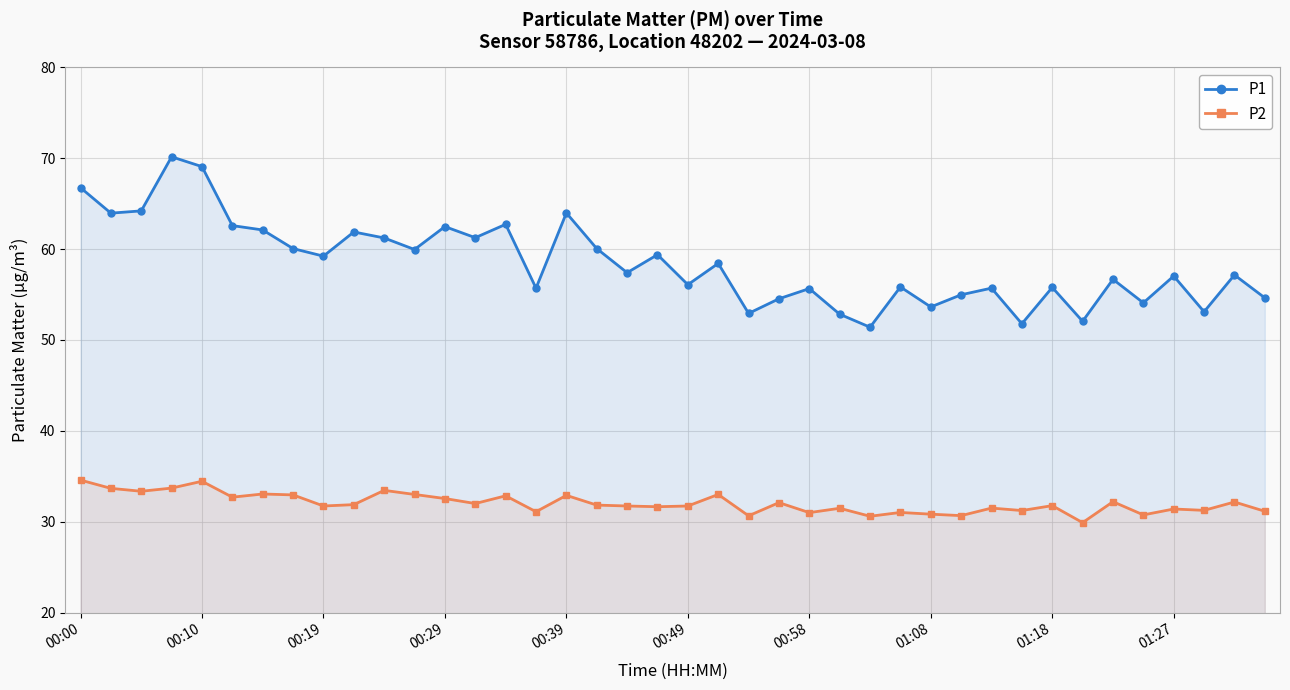

What is the smallest value displayed?

29.9